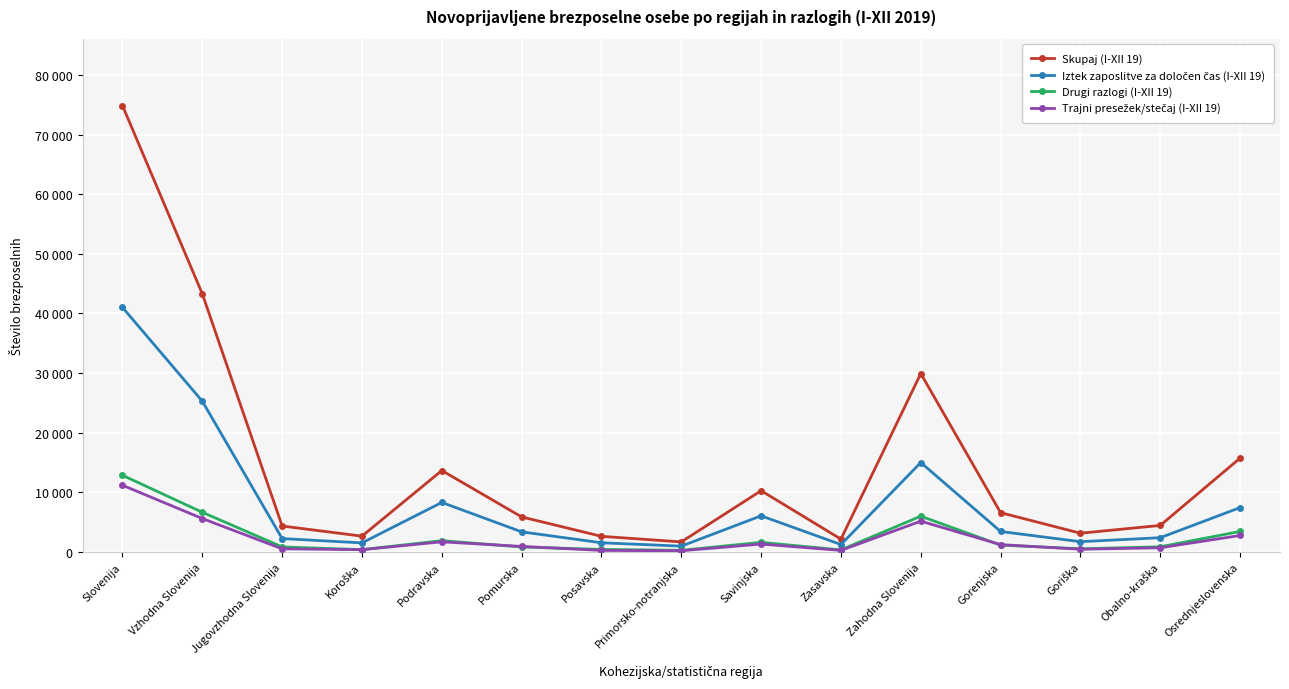

At which label does Trajni presežek/stečaj (I-XII 19) first exceed 936?

Slovenija